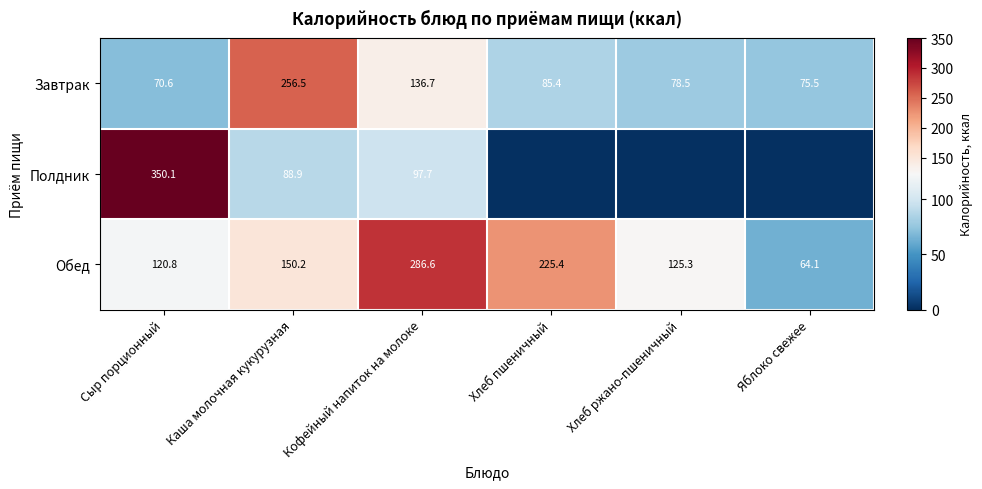

List the labels in order of Обед value, largest first.

Кофейный напиток на молоке, Хлеб пшеничный, Каша молочная кукурузная, Хлеб ржано-пшеничный, Сыр порционный, Яблоко свежее